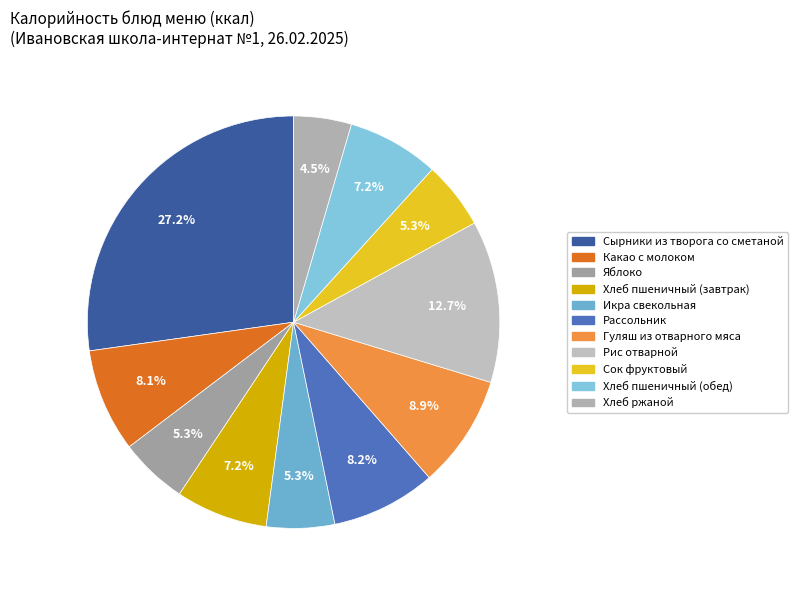

What percentage is NOT represented by Рис отварной?

87.3%